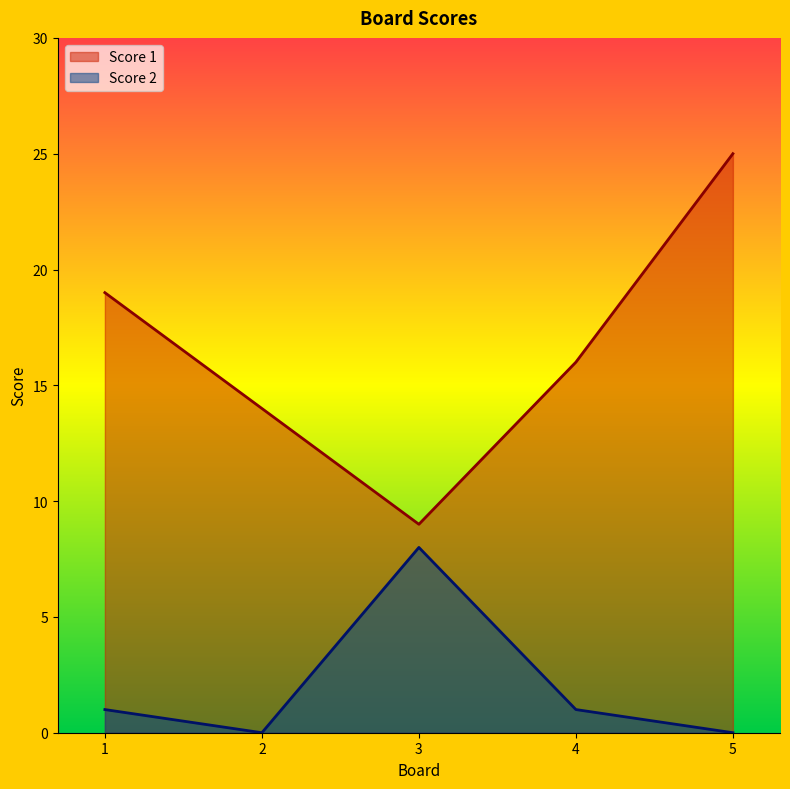

What is the highest value of the Score 1 series?

25